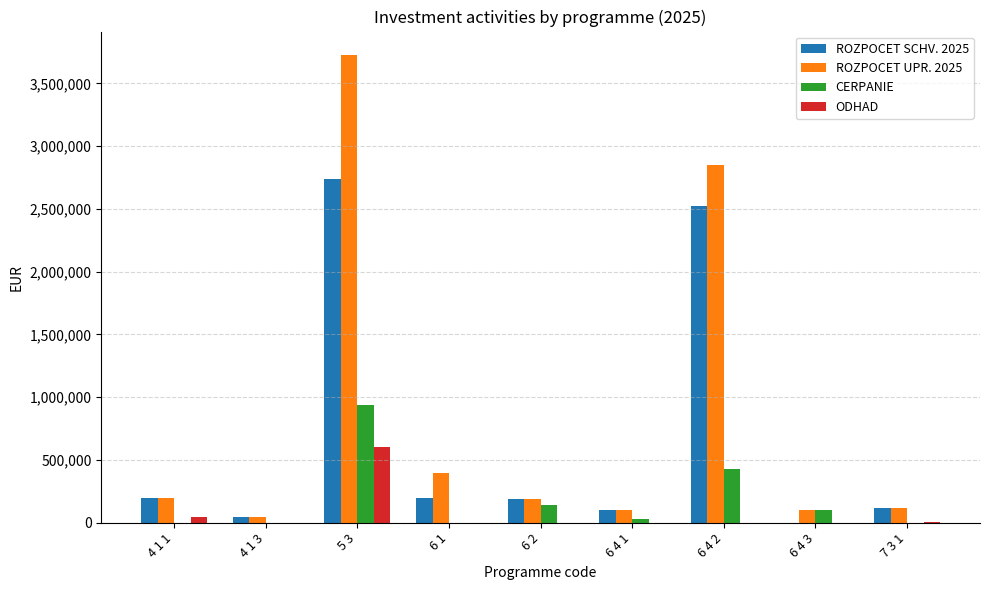

At which category is the sum across all series the highest?

5 3